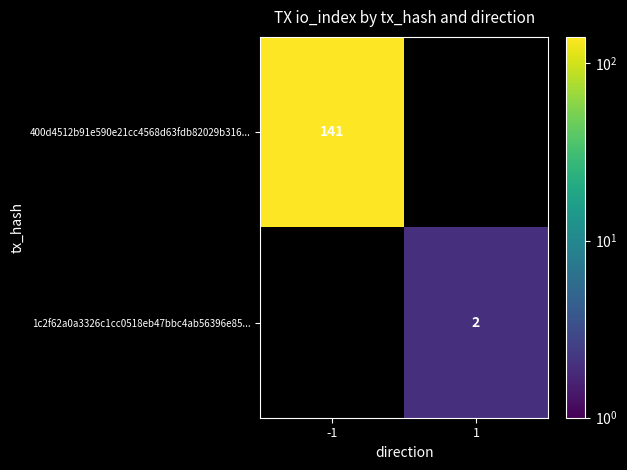

What is the maximum value shown in the chart?

141.0